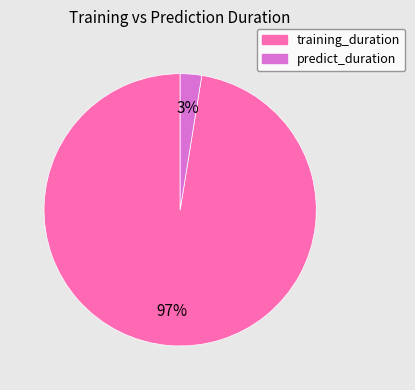

Rank the categories by value from lowest to highest.

predict_duration, training_duration